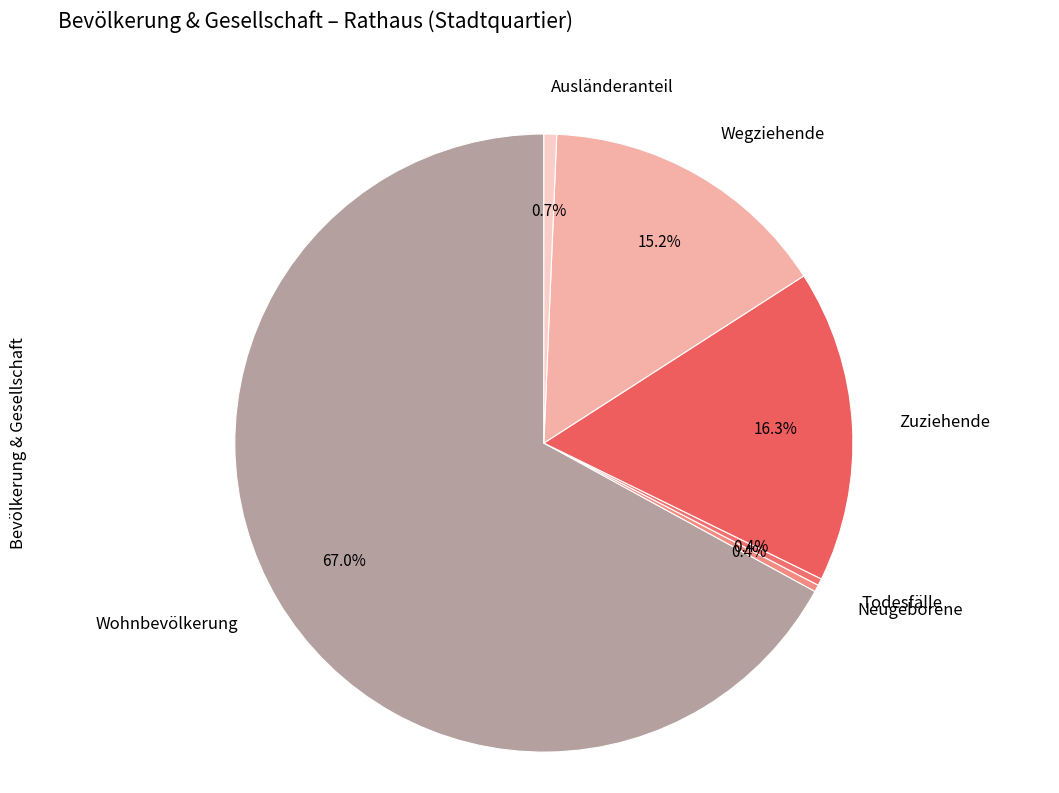

To the nearest percent, what is the difference between the Wohnbevölkerung and Zuziehende slice percentages?

51%